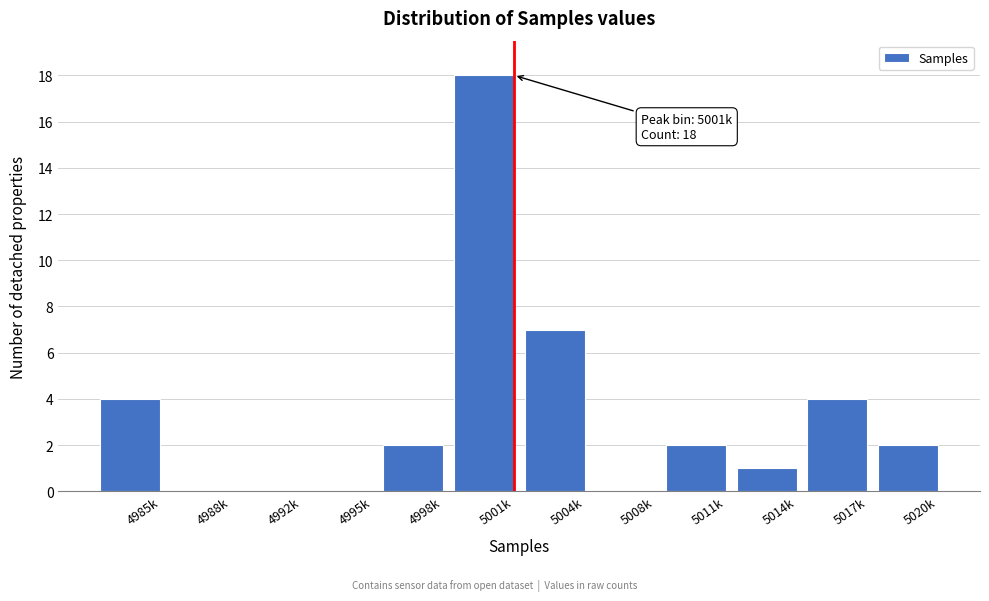

Reading right to left, list all the values displayed in this chart.

5020k=2	5017k=4	5014k=1	5011k=2	5008k=0	5004k=7	5001k=18	4998k=2	4995k=0	4992k=0	4988k=0	4985k=4